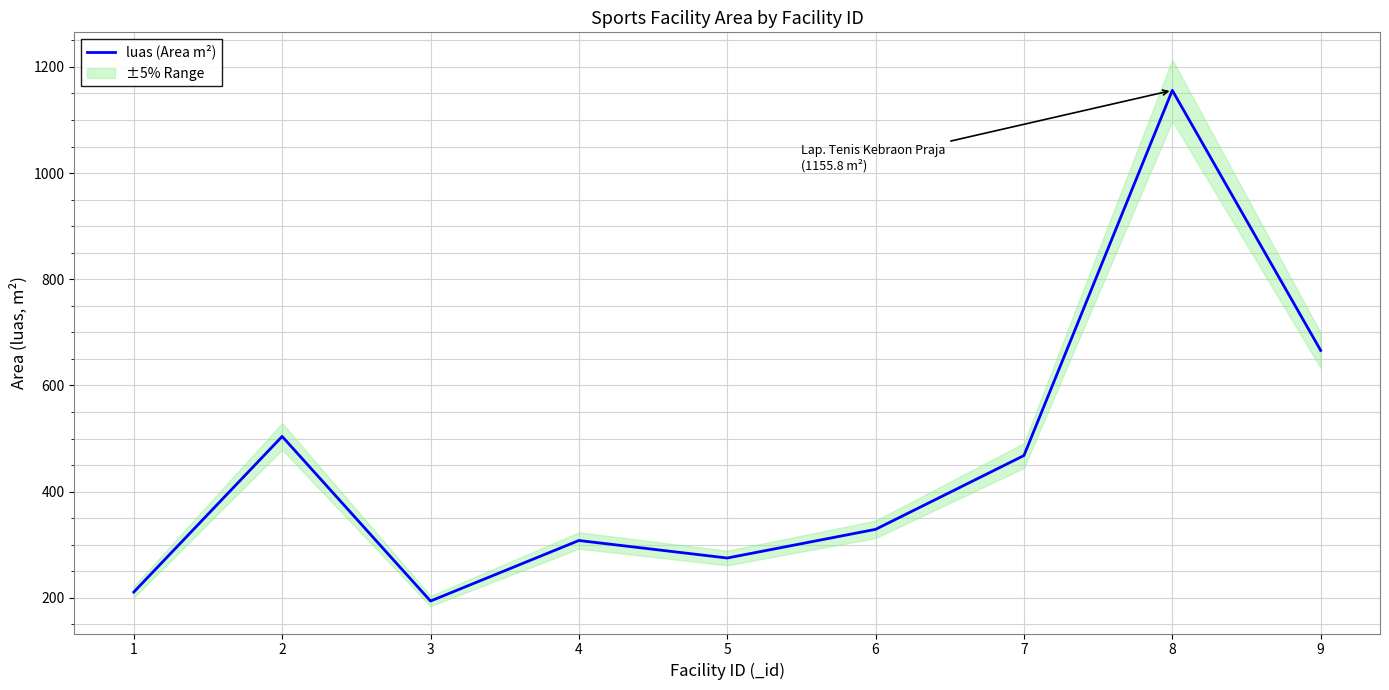

True or false: the data has more than 2 interior local peaks.

True